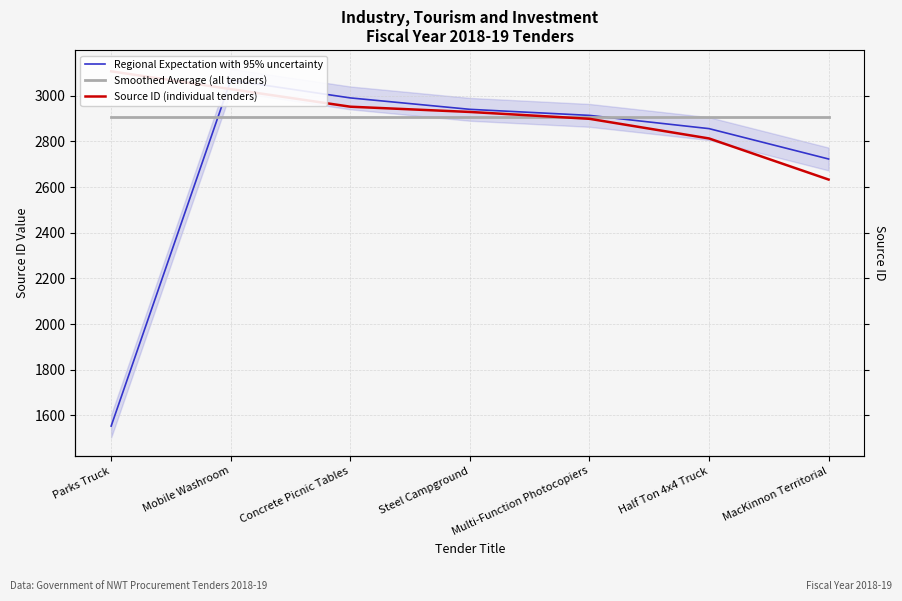

At which label does Source ID (individual tenders) reach its minimum?

MacKinnon Territorial